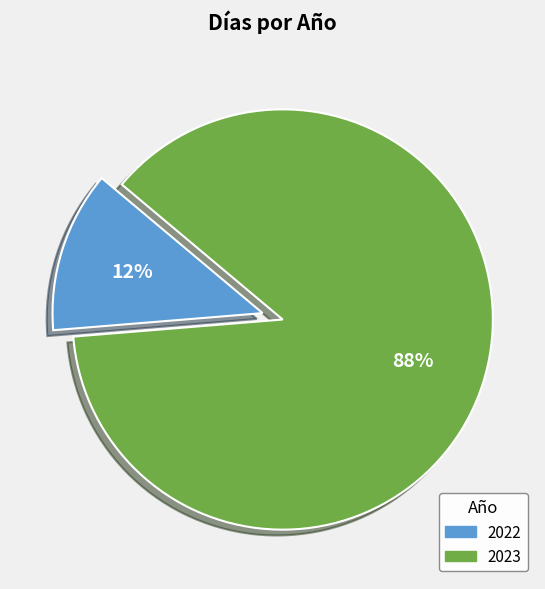

Rank the categories by value from highest to lowest.

2023, 2022